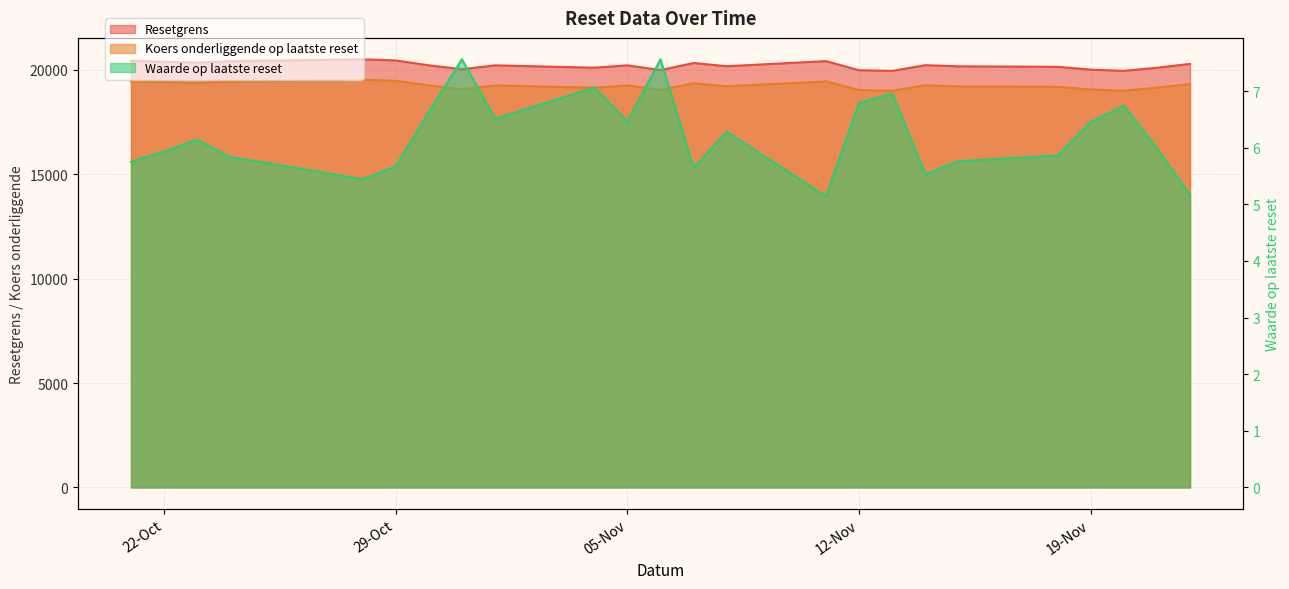

At which category is the sum across all series the highest?

2024-10-28